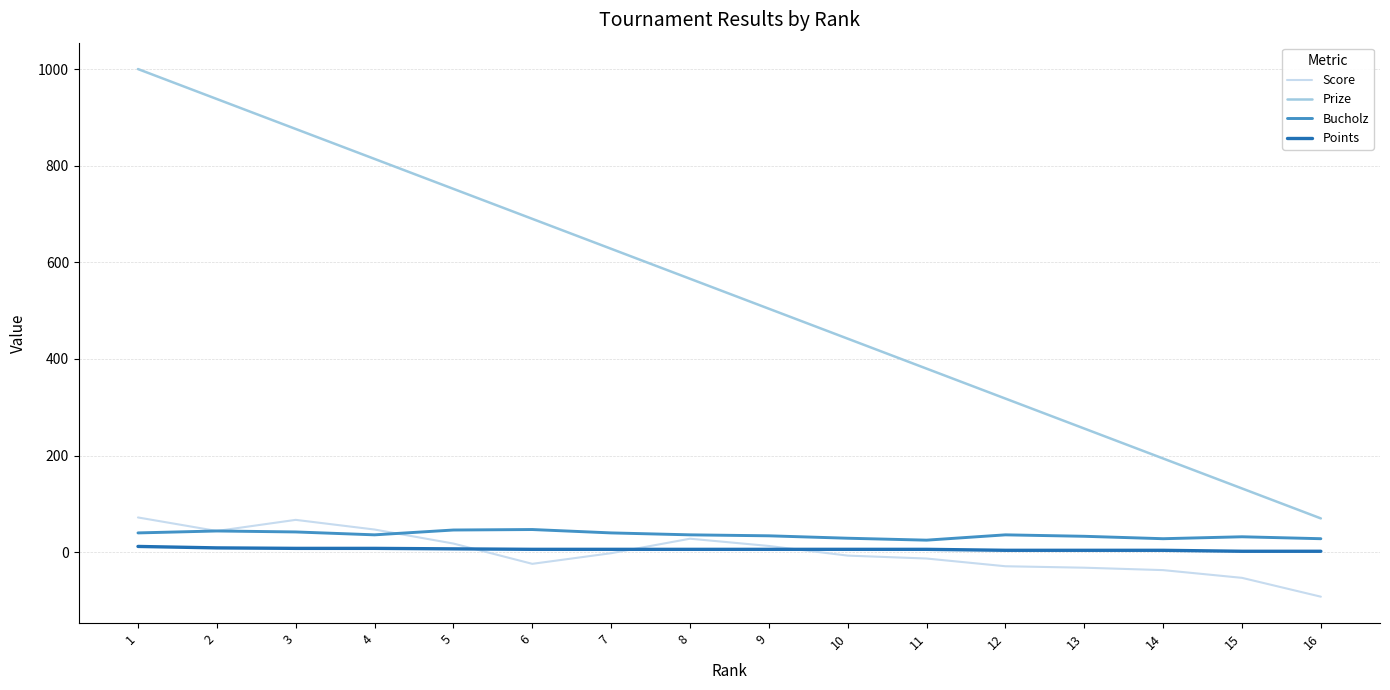

What is the lowest value of the Score series?

-92